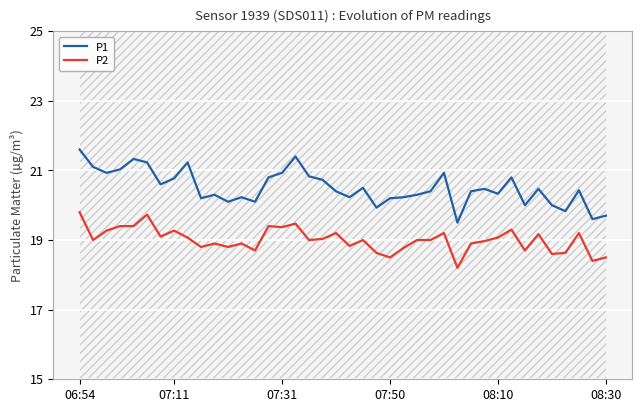

What is the approximate value of P1 at 07:11?

20.8